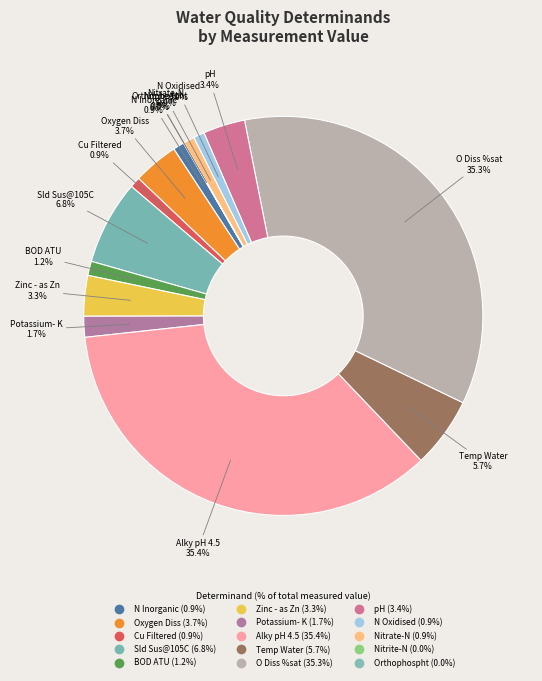

Combined, what portion of the pie is Potassium- K and Alky pH 4.5?

37.1%